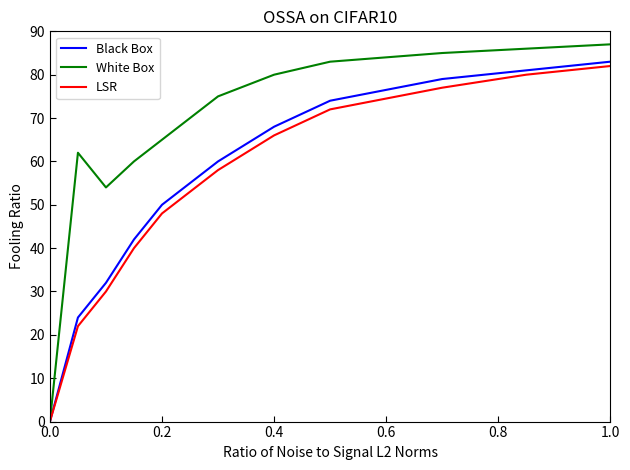

Does the chart display data point markers on the line(s)?

No